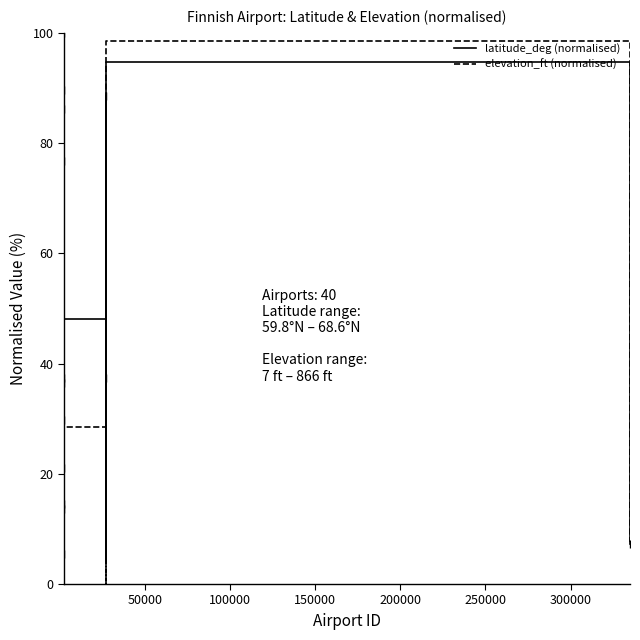

How many values in the latitude_deg (normalised) series exceed 32?

20